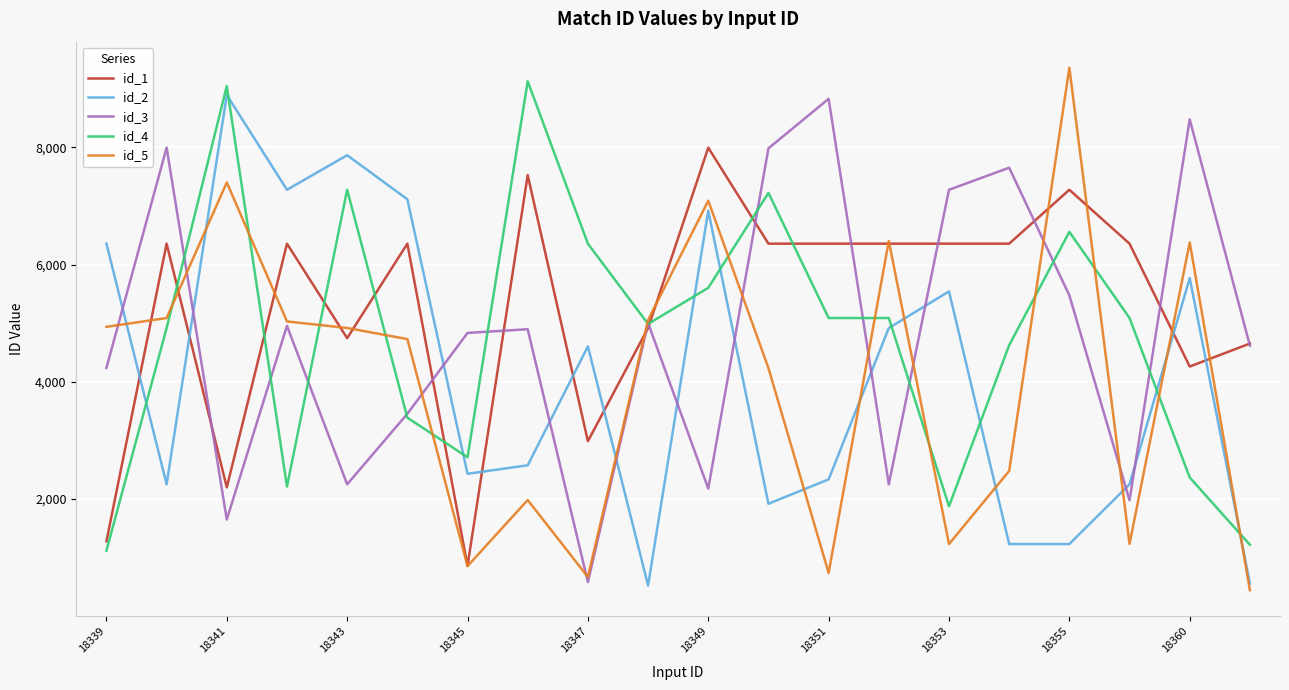

Which series has the largest total across all categories?

id_1